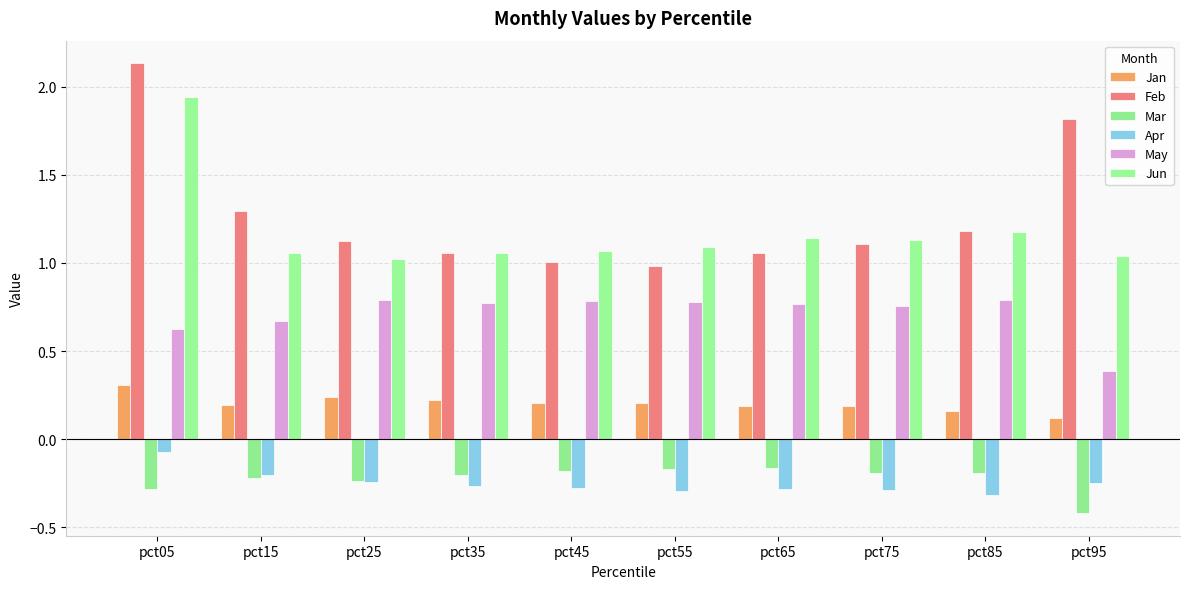

Which series has the largest range (max minus min)?

Feb